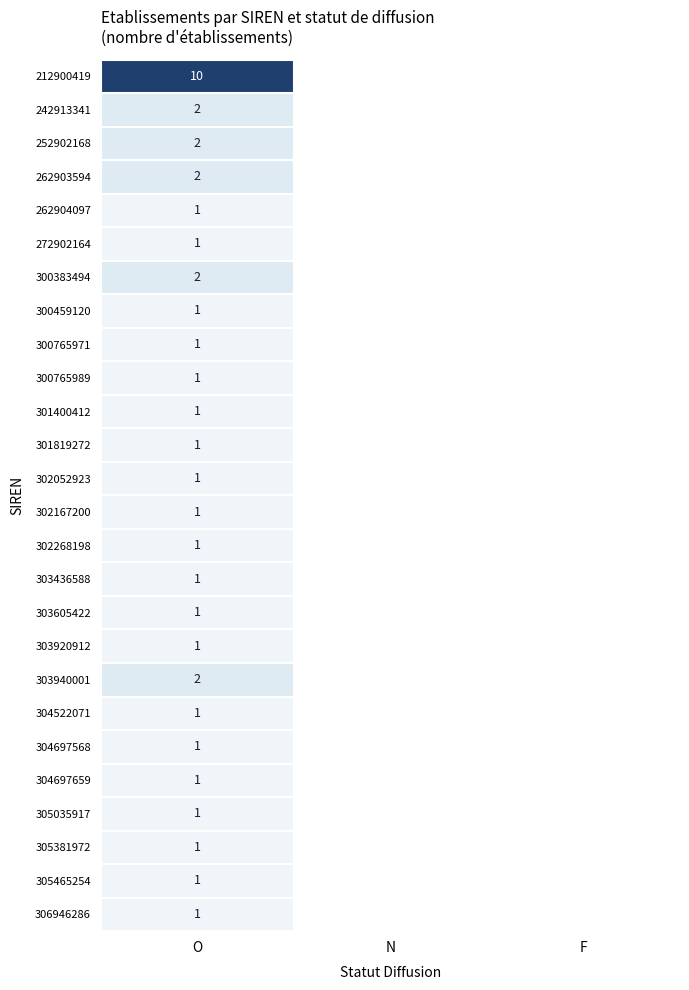

What is the maximum value shown in the chart?

10.0